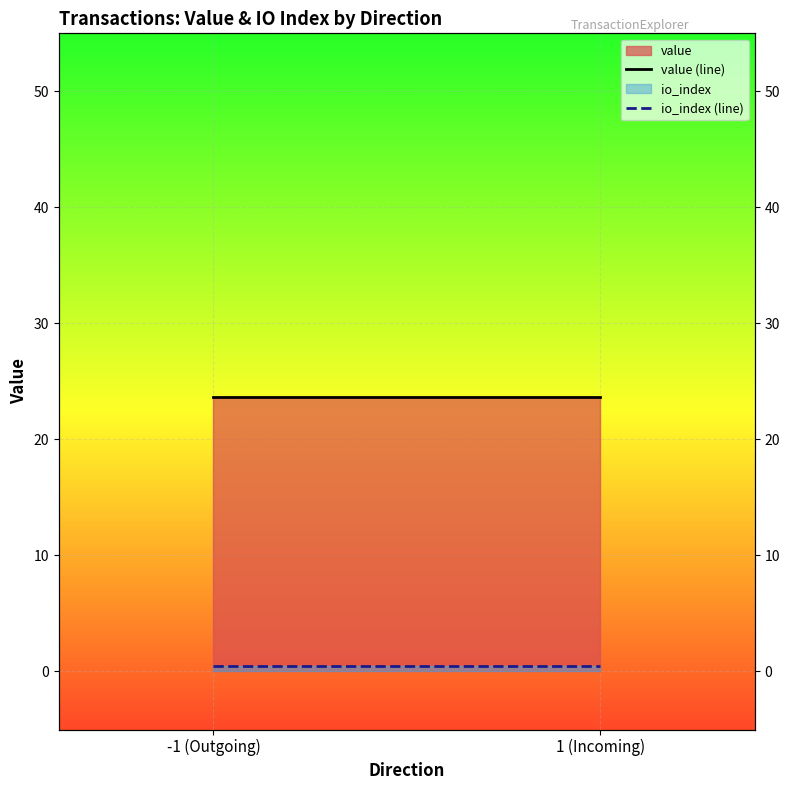

Between 1 (Incoming) and -1 (Outgoing), which is larger?

1 (Incoming)